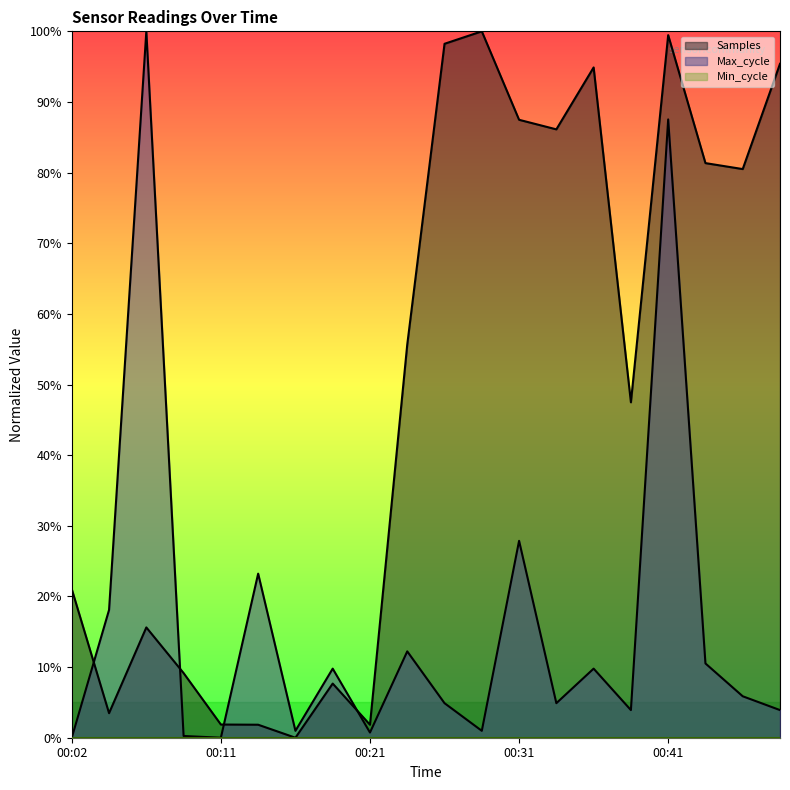

At which label is Max_cycle closest to 50?

00:31